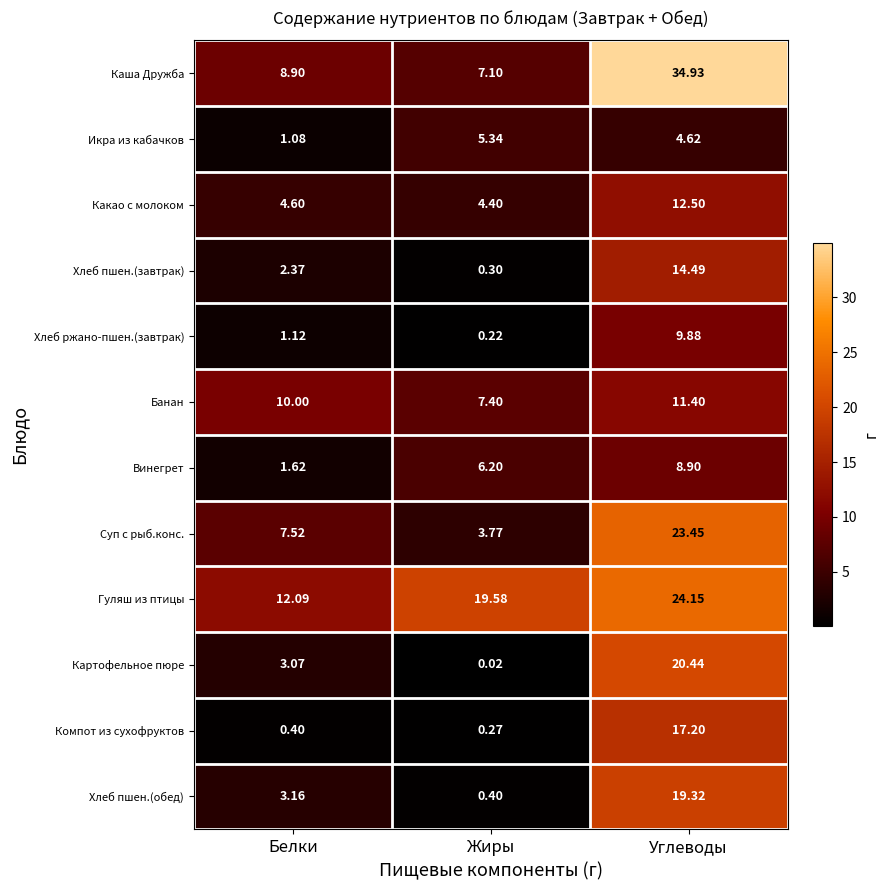

Which series has the widest spread of values?

Каша Дружба